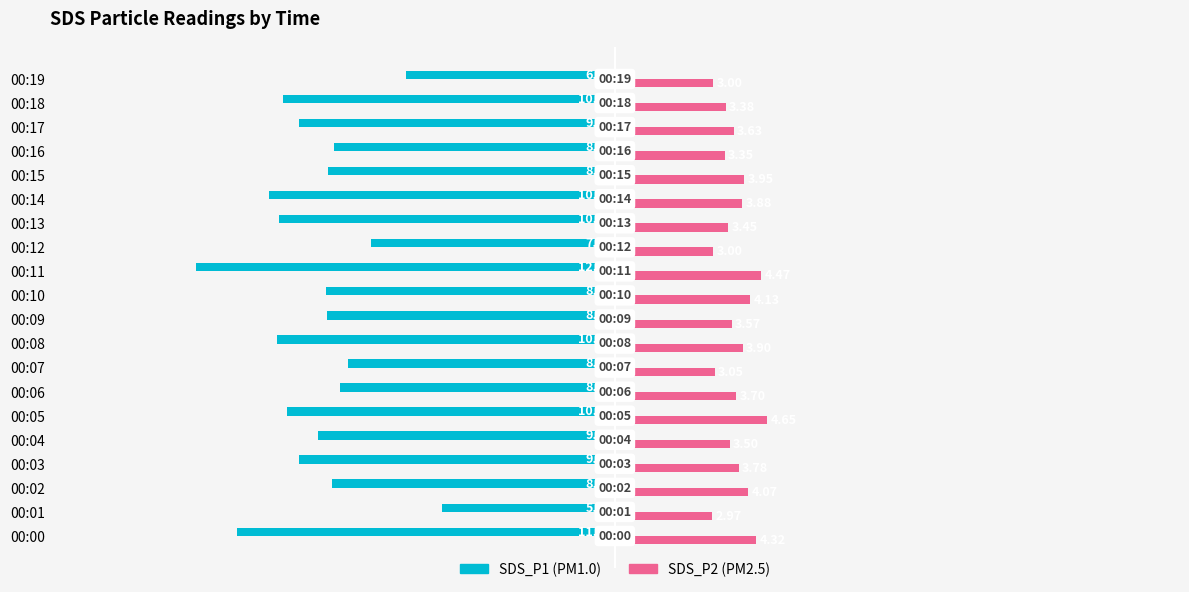

Which series has the largest total across all categories?

SDS_P2 (PM2.5)